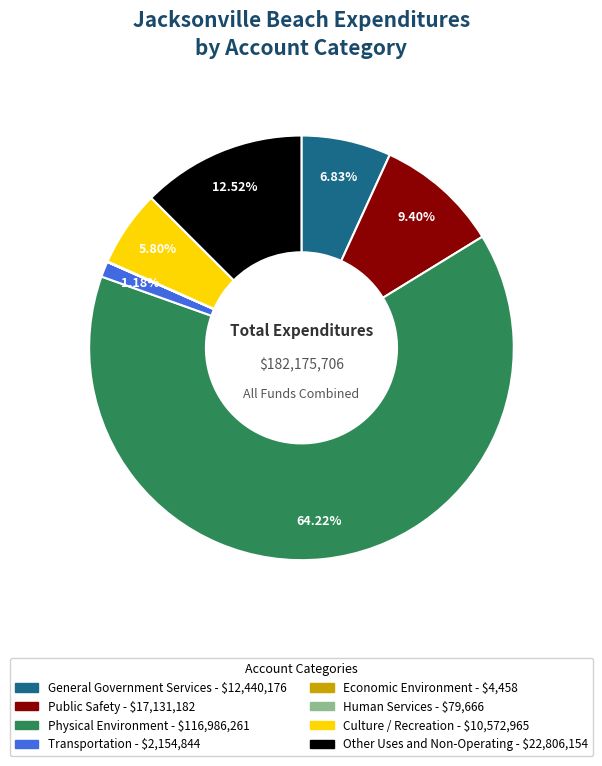

Approximately how many times larger is the value at Physical Environment compared to Culture / Recreation?

11.1